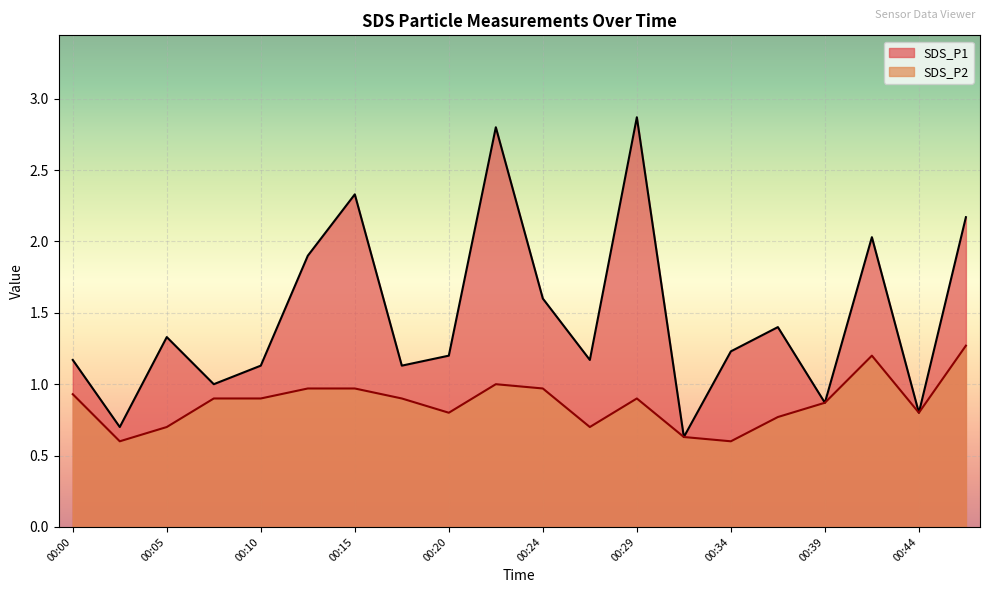

What is the sum of the SDS_P2 values at 00:05 and 00:27?

1.4